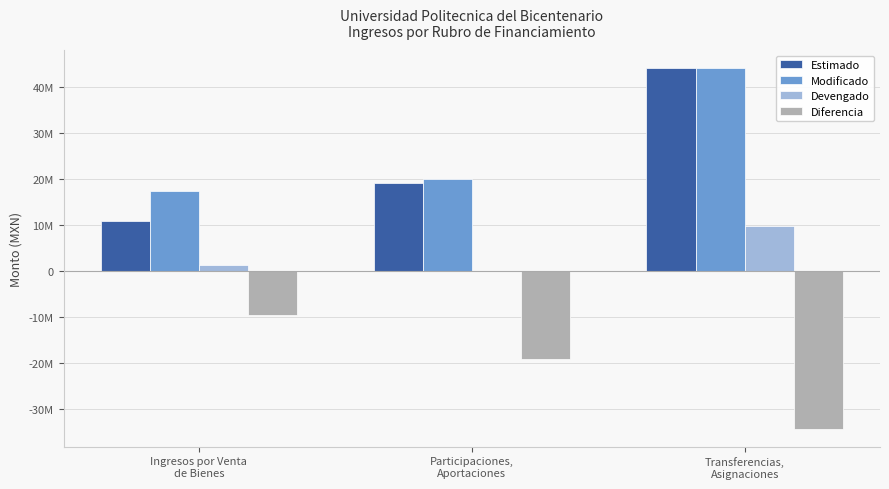

What are all the series names shown in the legend?

Estimado, Modificado, Devengado, Diferencia